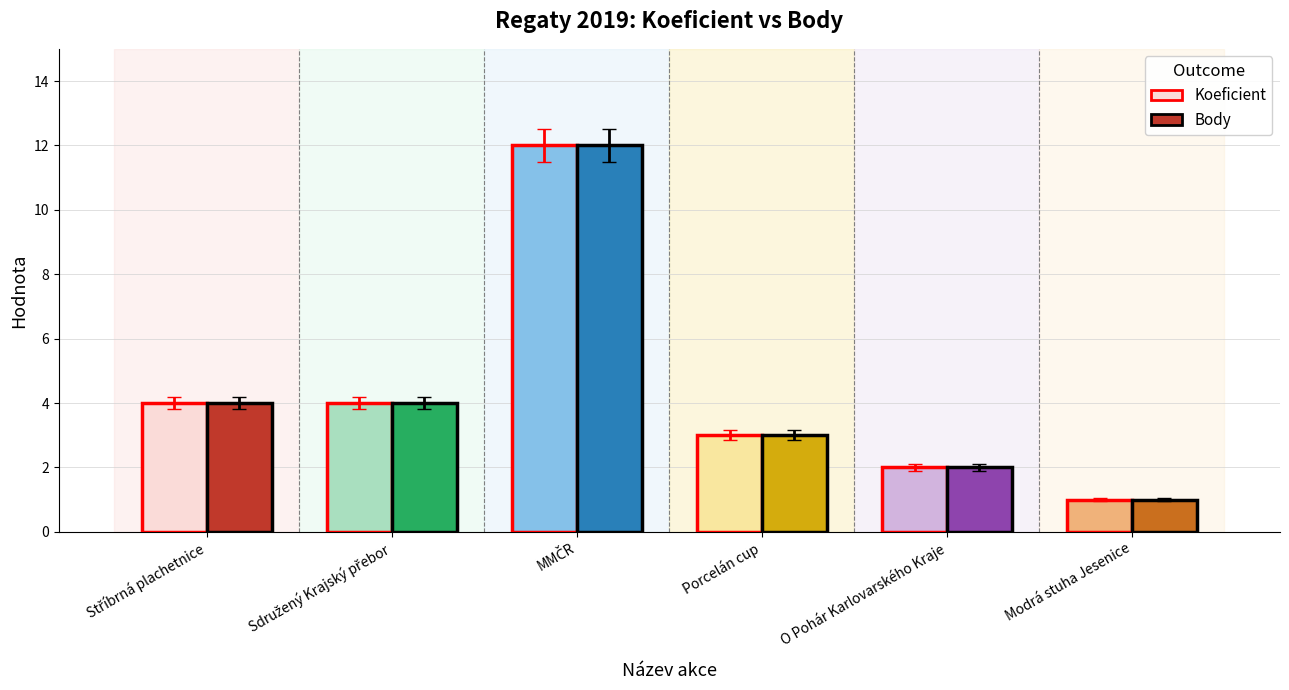

What is the total value across all series at Porcelán cup?

6